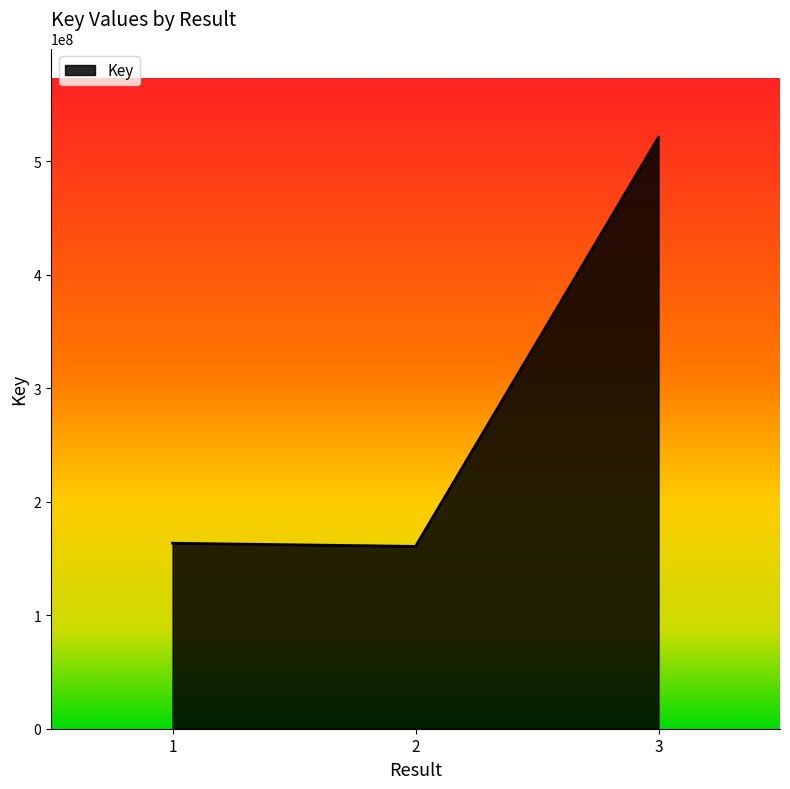

What is the difference between the values at 2 and 3?

360666354